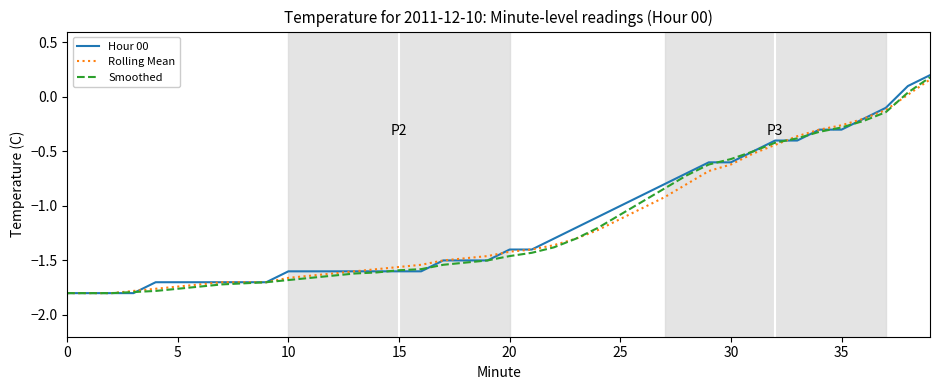

Count the number of categories in the chart.

40